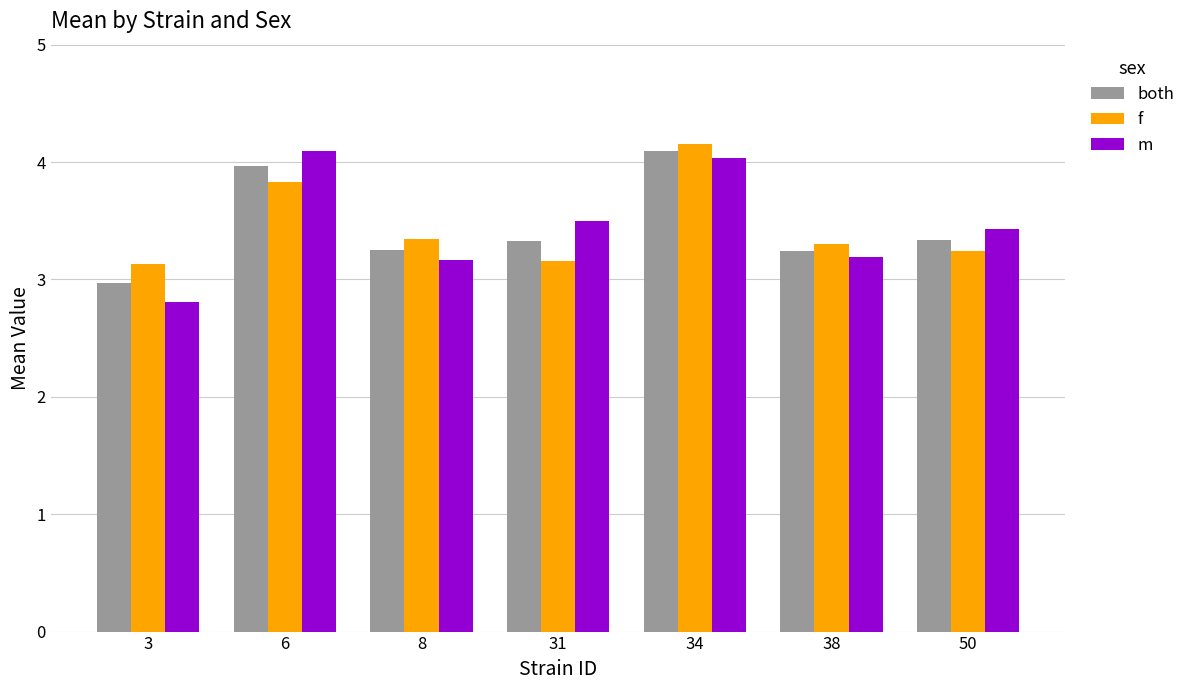

Which series has the largest range (max minus min)?

m